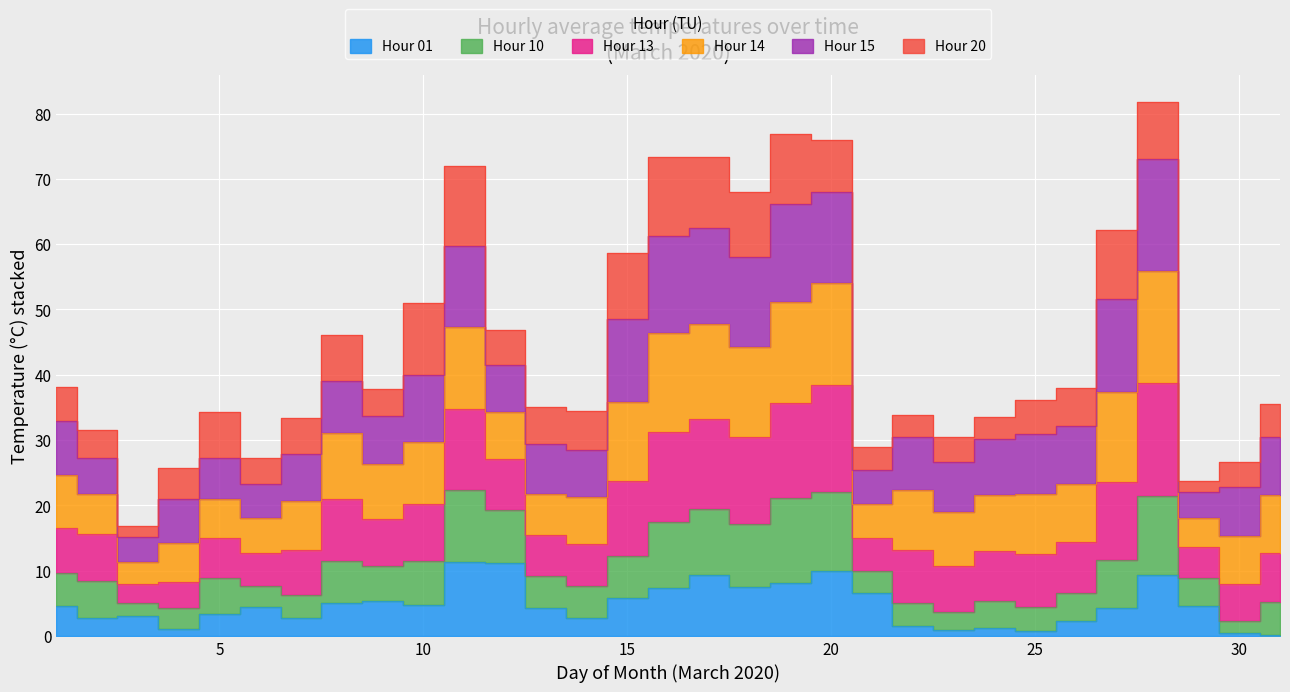

True or false: Hour 13 and Hour 01 intersect in this chart.

False